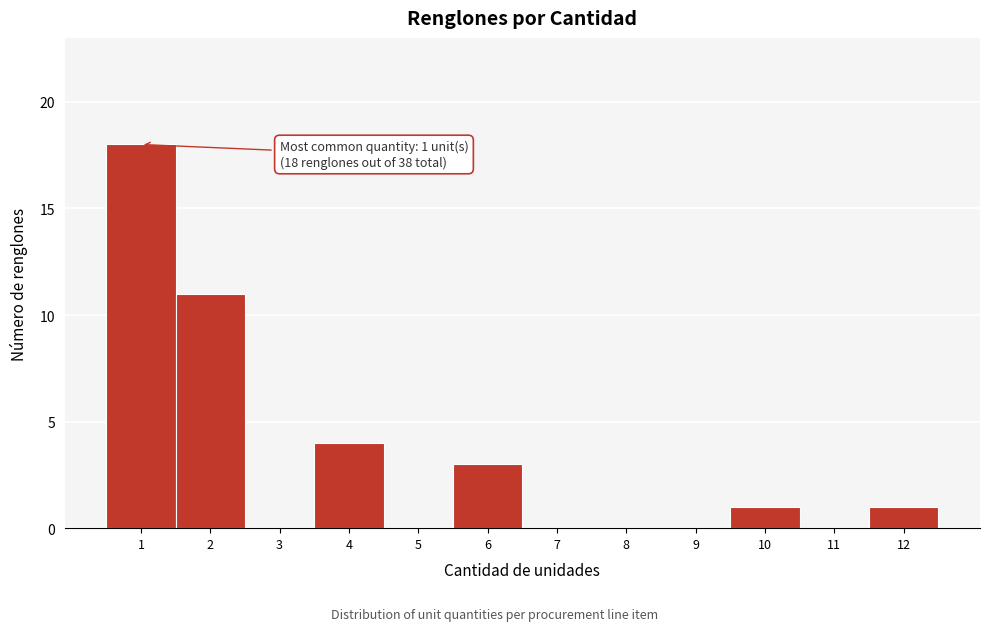

Reading left to right, extract all data points from this chart.

1=18	2=11	3=0	4=4	5=0	6=3	7=0	8=0	9=0	10=1	11=0	12=1